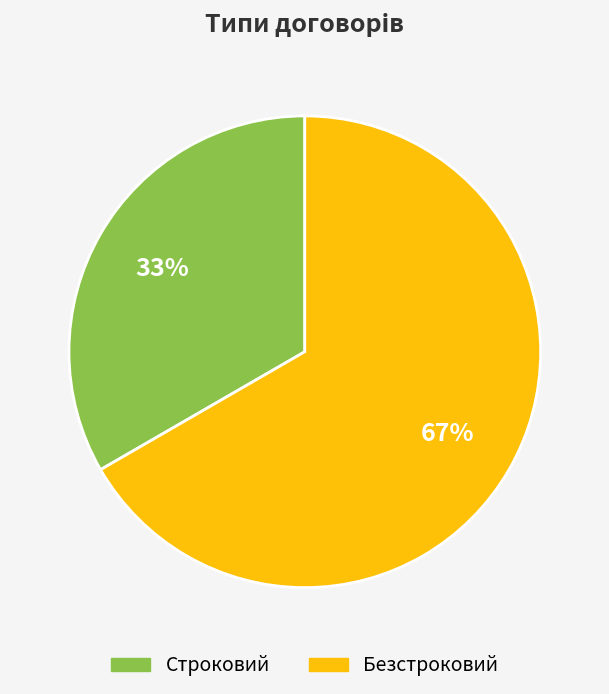

Is the sum of Безстроковий and Строковий greater than half?

Yes